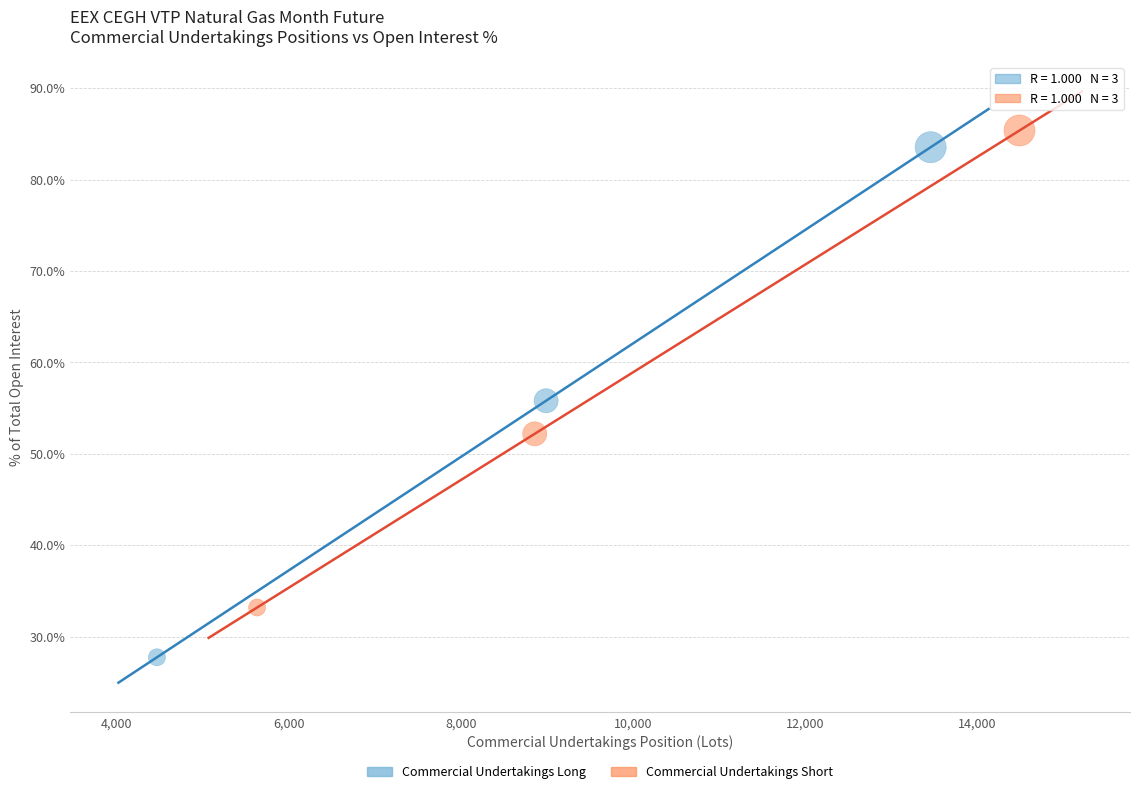

Which series reaches the minimum Y coordinate?

Commercial Undertakings Long